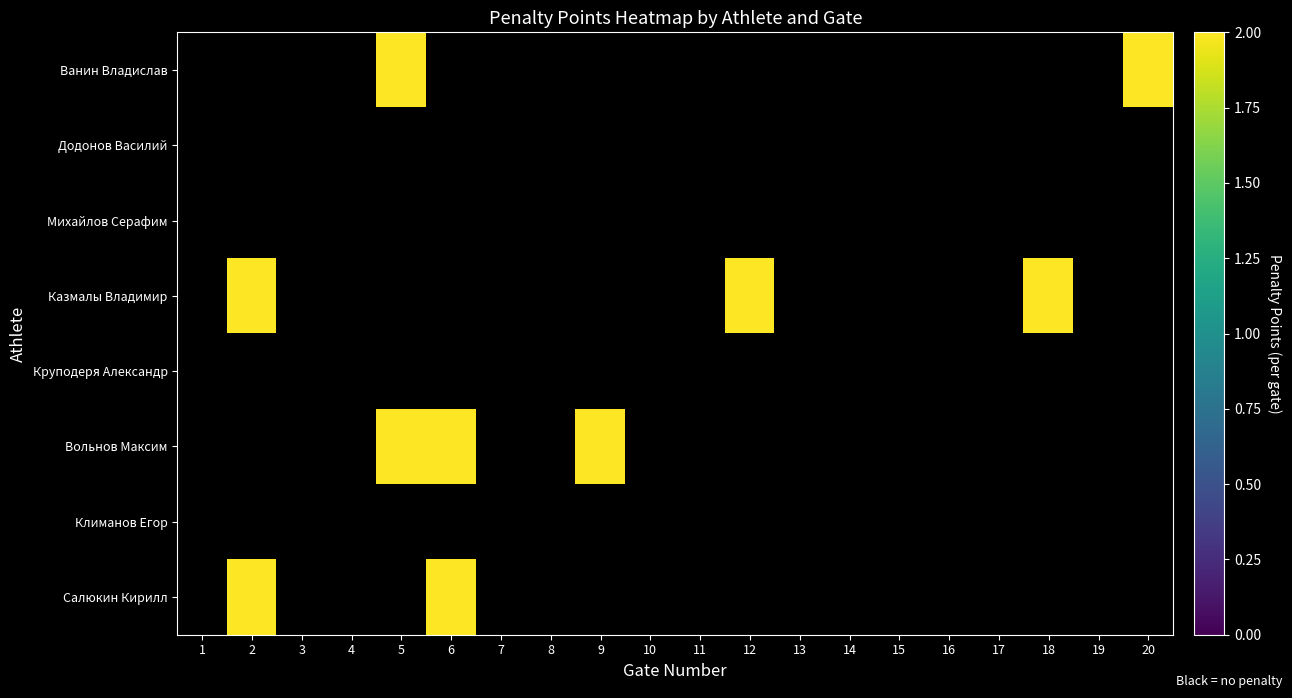

At which category does the chart reach its peak across all series?

5